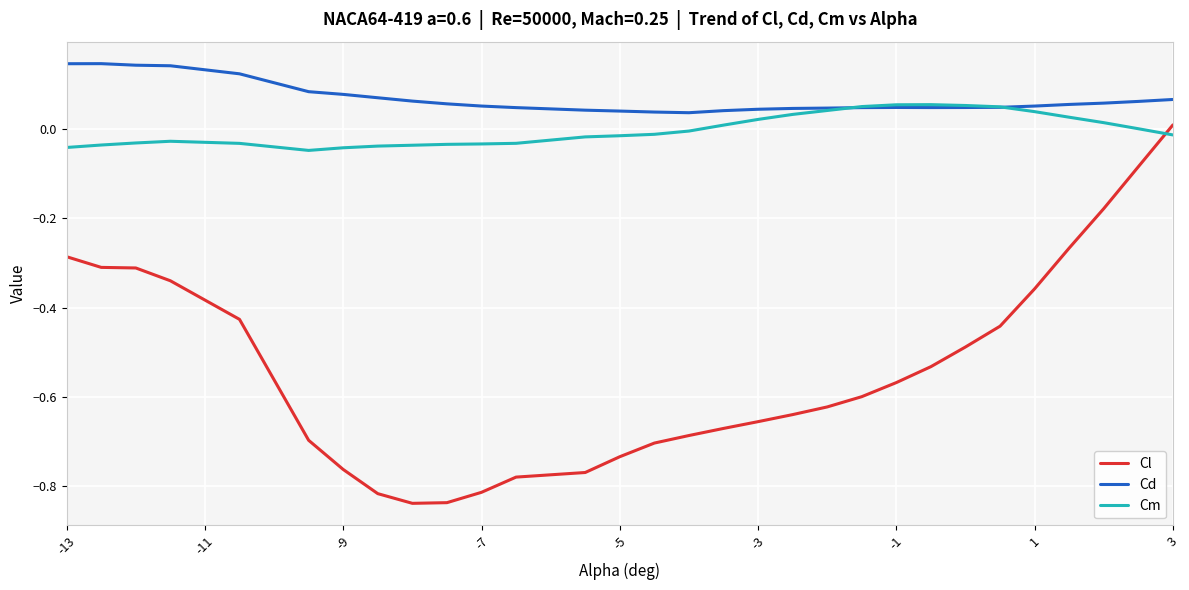

List the series in order of their peak value, highest first.

Cd, Cm, Cl